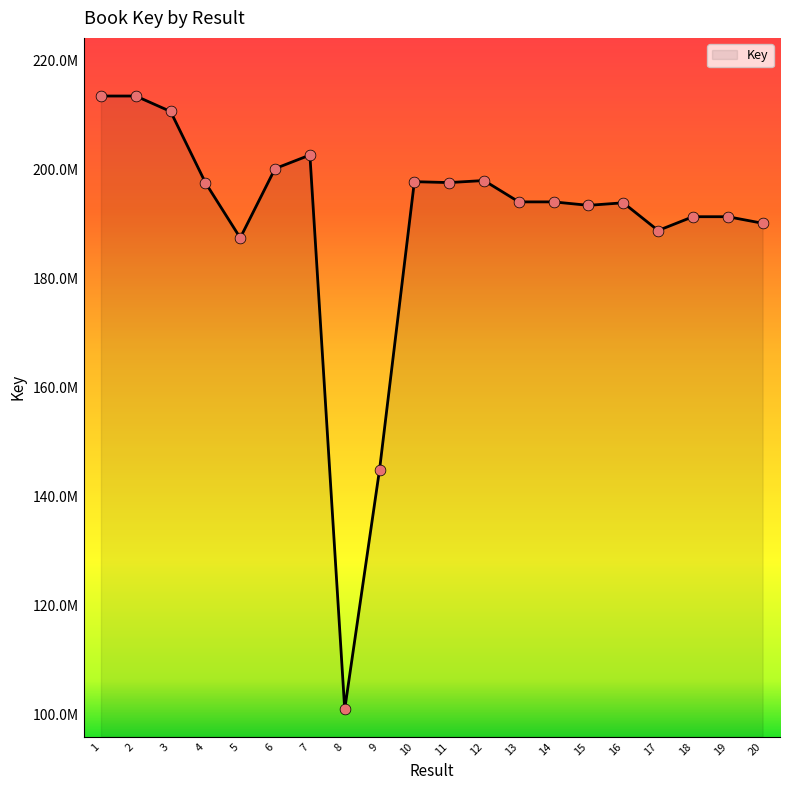

Is this an area chart (filled region under the line)?

Yes